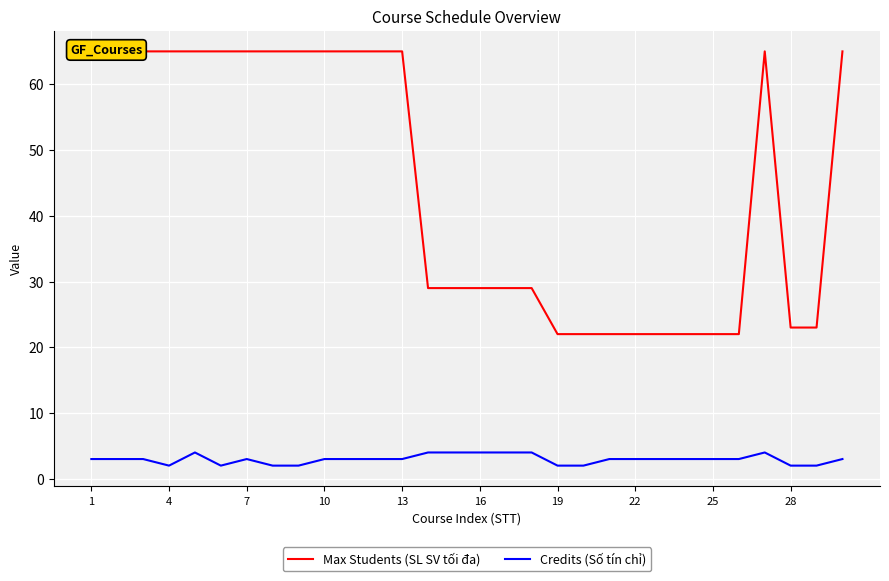

The value of Credits (Số tín chỉ) at 1 is 3. True or false?

True